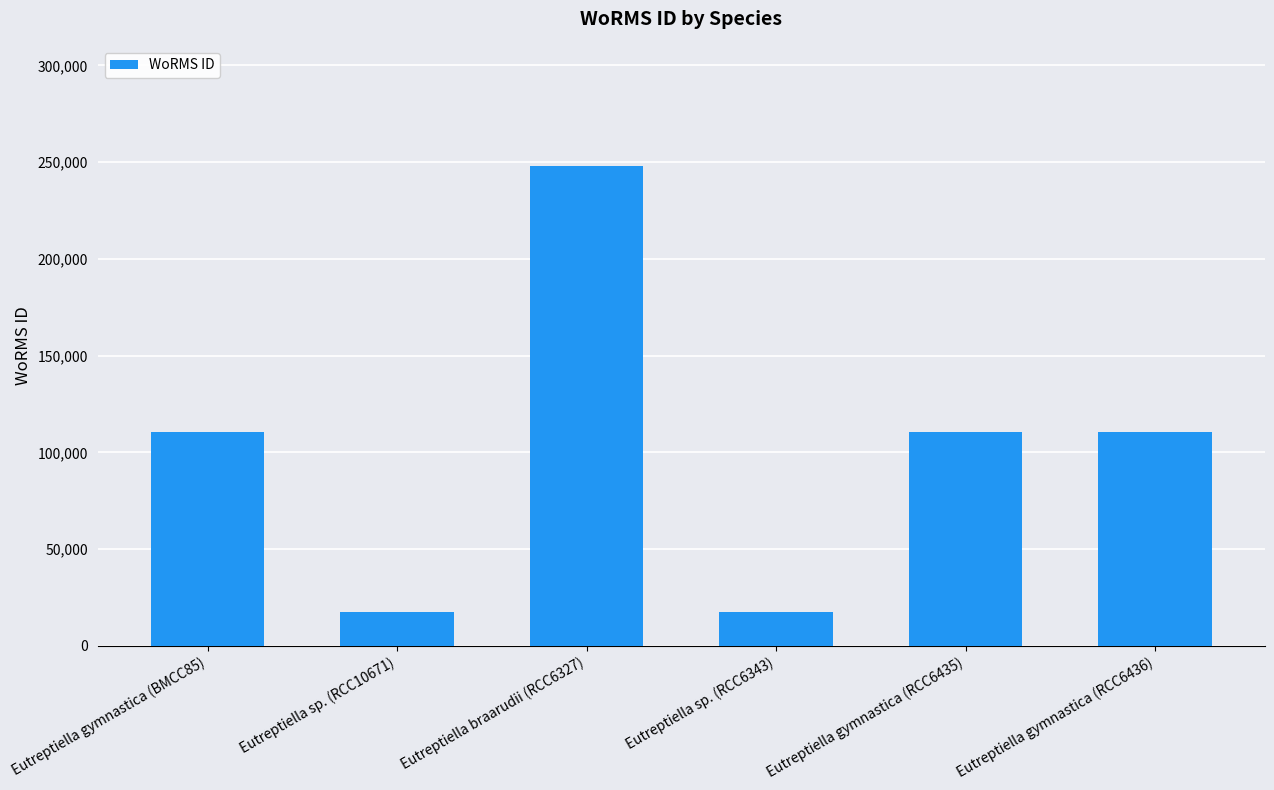

Which has a higher value, Eutreptiella sp. (RCC10671) or Eutreptiella gymnastica (RCC6435)?

Eutreptiella gymnastica (RCC6435)